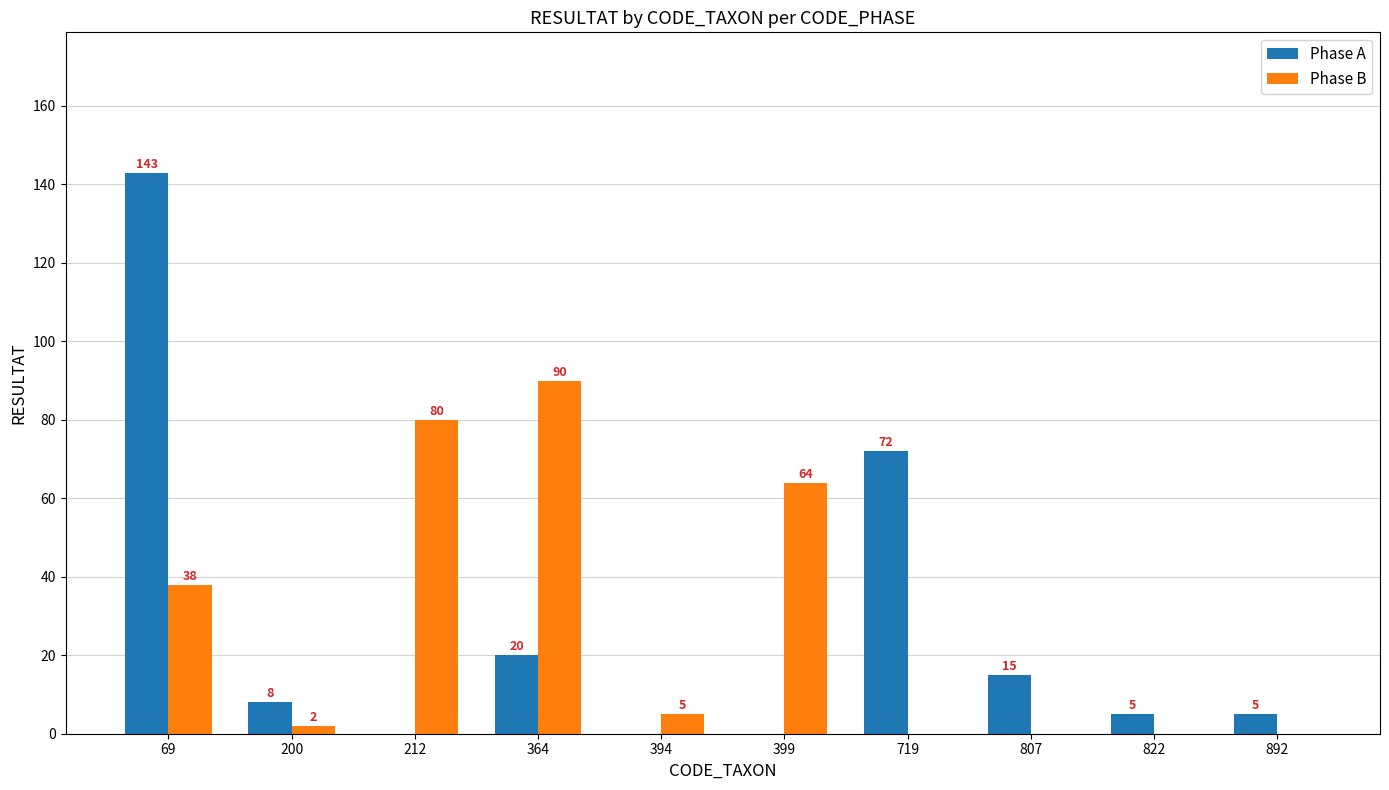

Where does the Phase B series first go above 5?

69